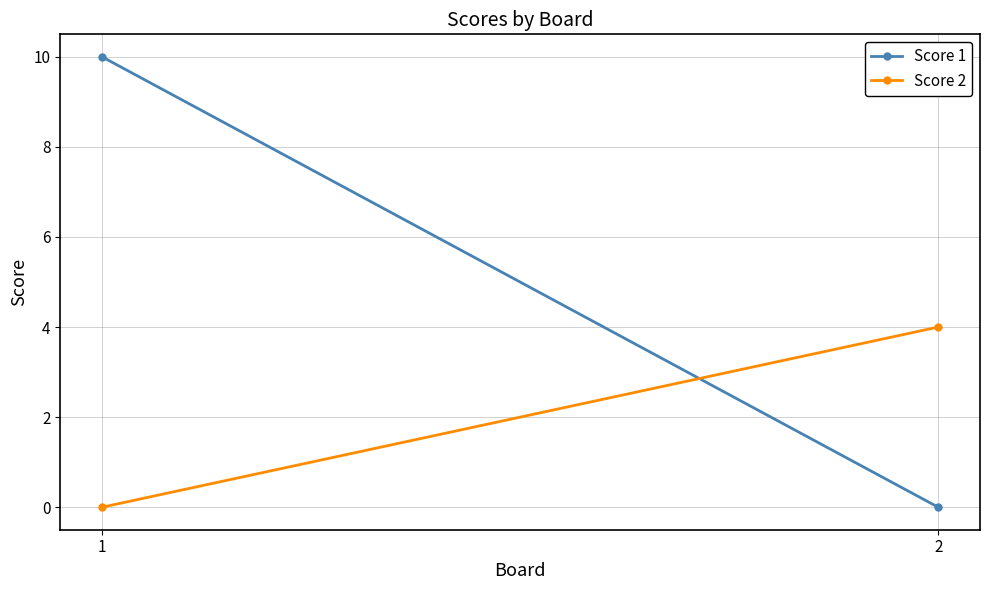

Reading left to right, list all the values displayed in this chart.

Score 1: 10	0
Score 2: 0	4